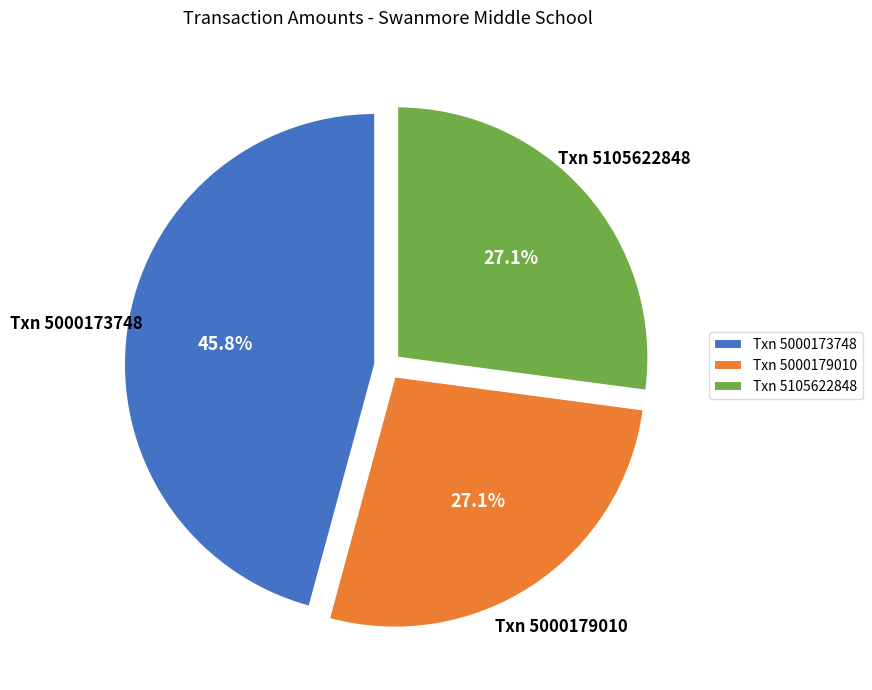

Approximately how many times larger is the value at Txn 5000173748 compared to Txn 5105622848?

1.7